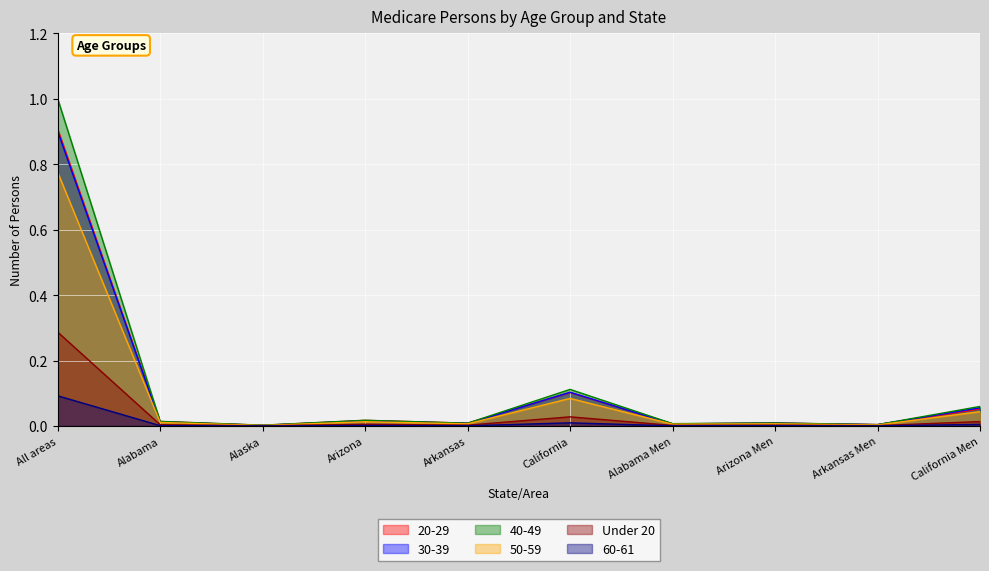

True or false: 40-49 has more than 1 interior local peaks.

True